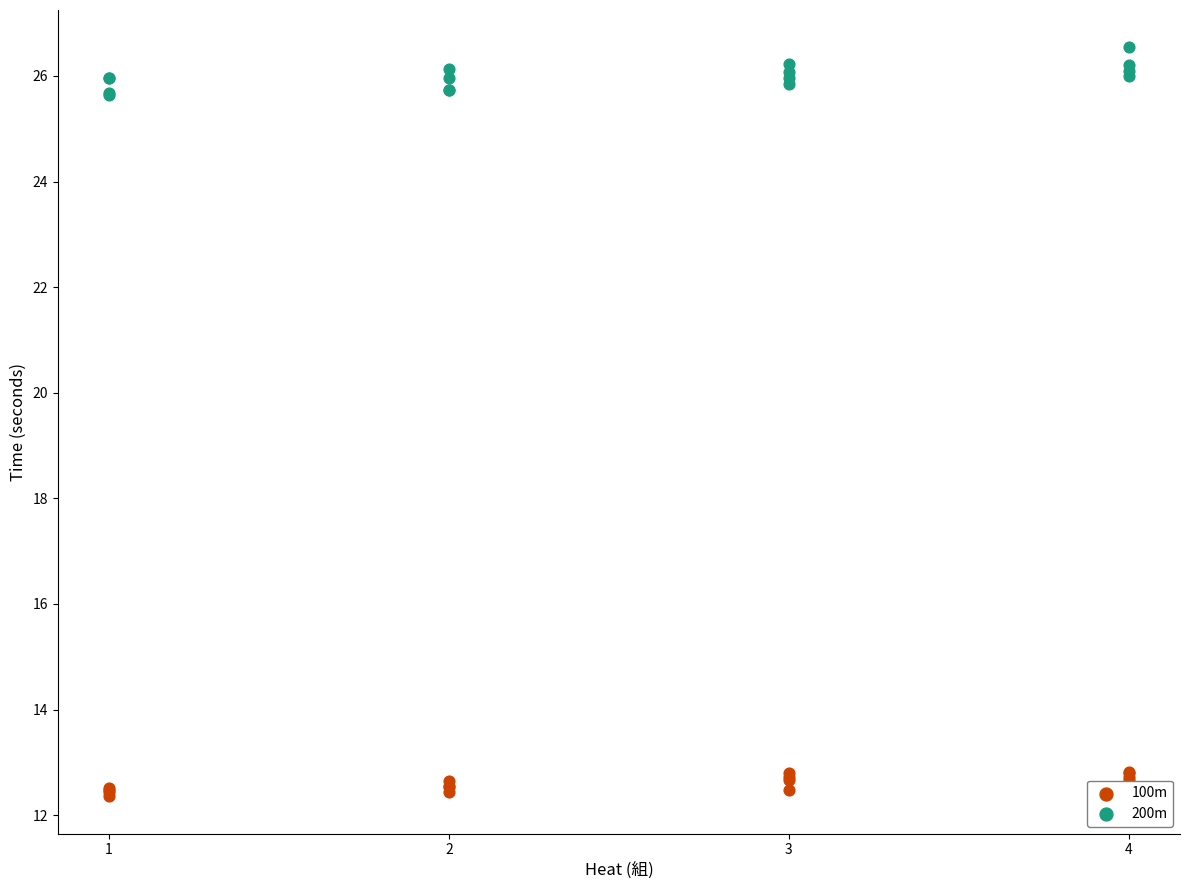

Which series contains the lowest Y value?

100m